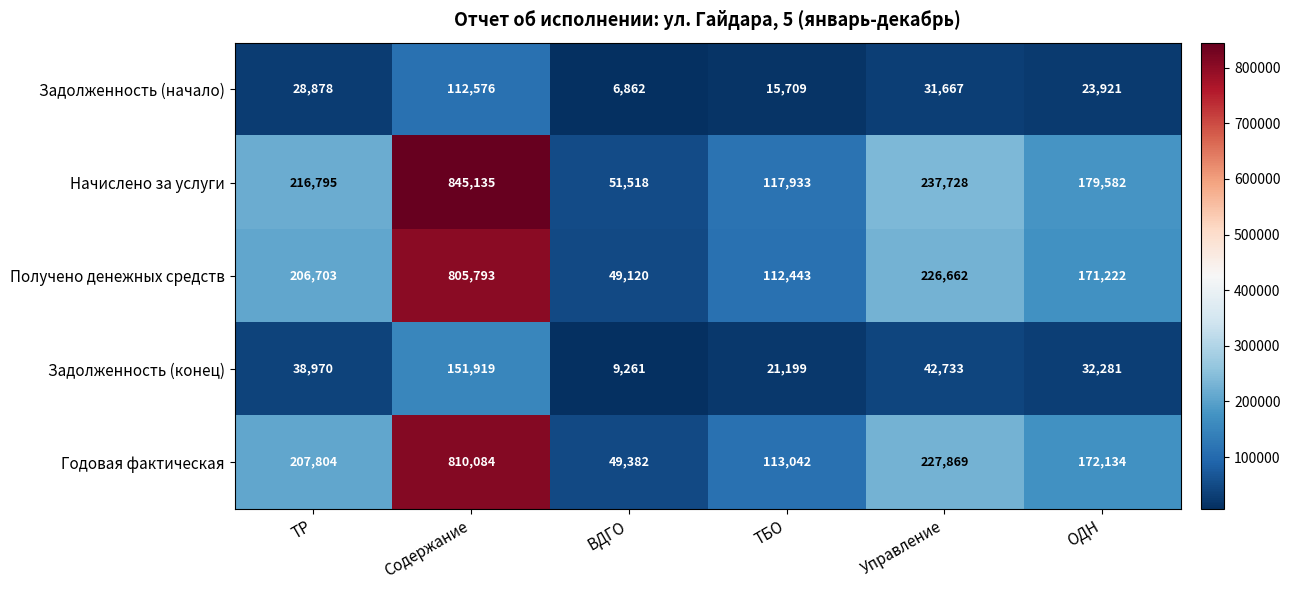

How many series are shown in this chart?

5